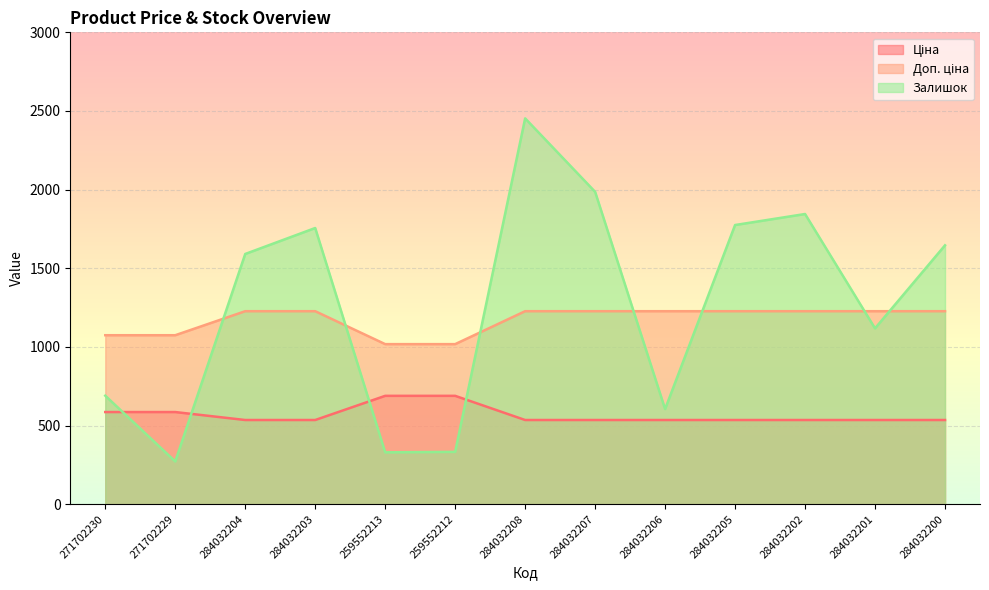

What is the label of the 6th point from the left?

259552212